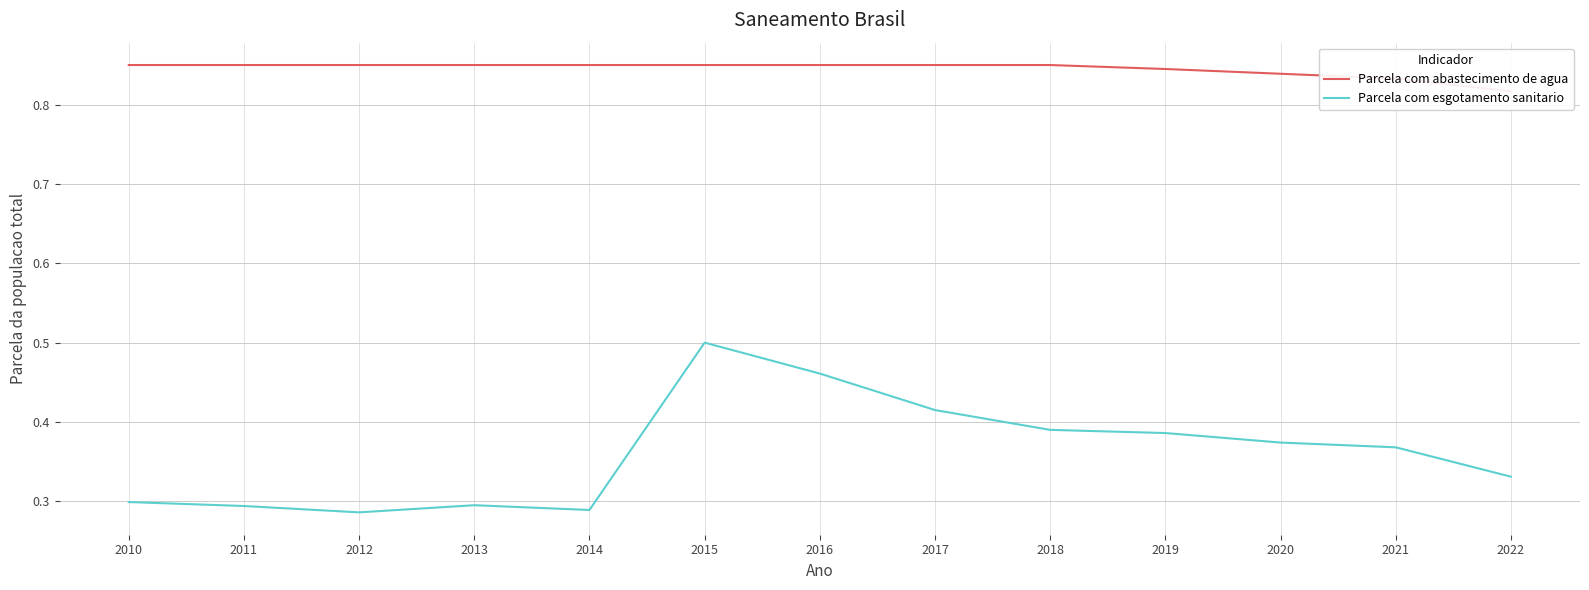

Reading left to right, what are all the values shown in this chart?

Parcela com abastecimento de agua: 0.8	0.8	0.8	0.8	0.8	0.8	0.8	0.8	0.8	0.8	0.8	0.8	0.8
Parcela com esgotamento sanitario: 0.3	0.3	0.3	0.3	0.3	0.5	0.5	0.4	0.4	0.4	0.4	0.4	0.3